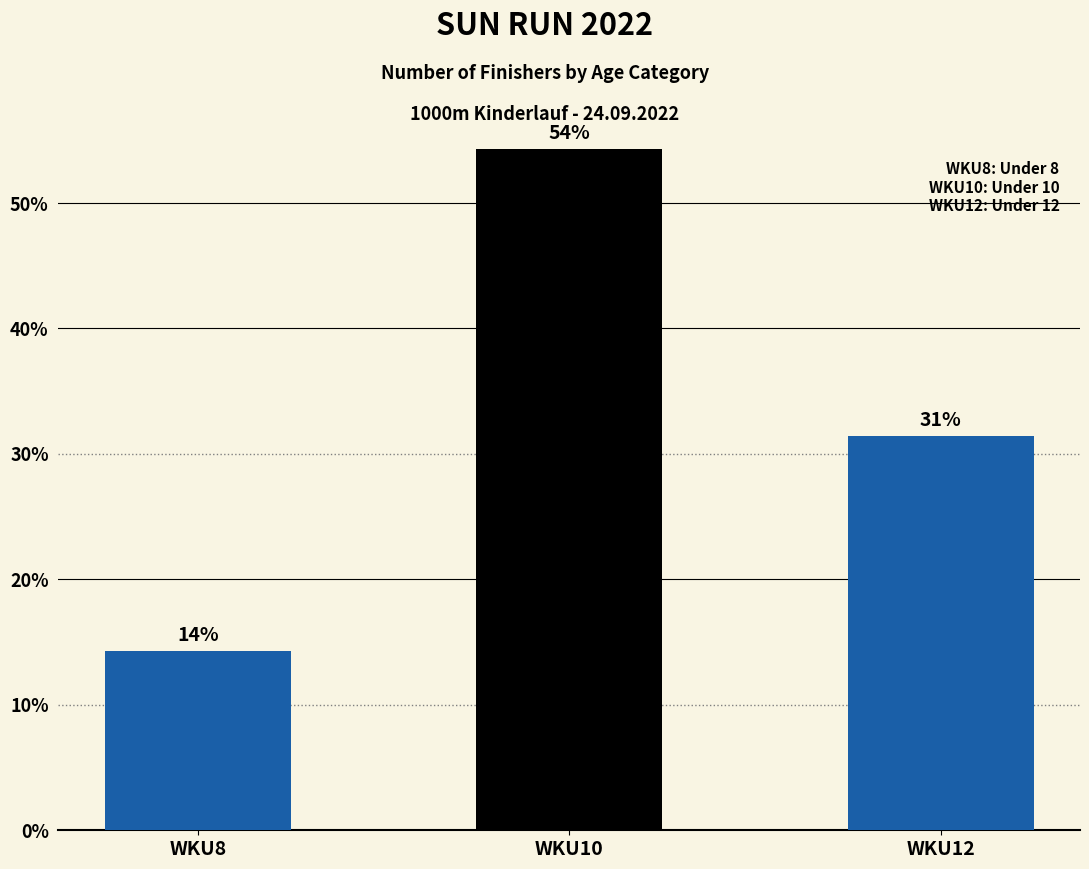

How many bars are there in total?

3